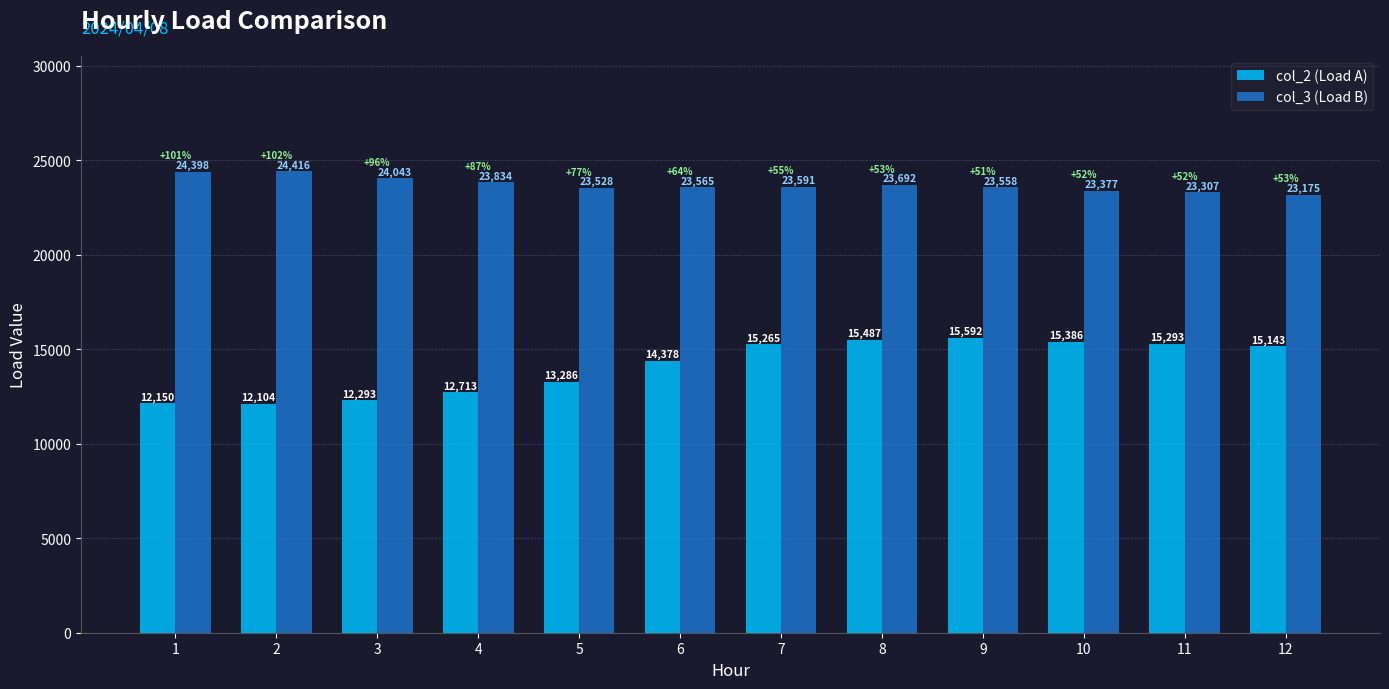

True or false: col_2 (Load A) has a value of 15386 at 10.

True